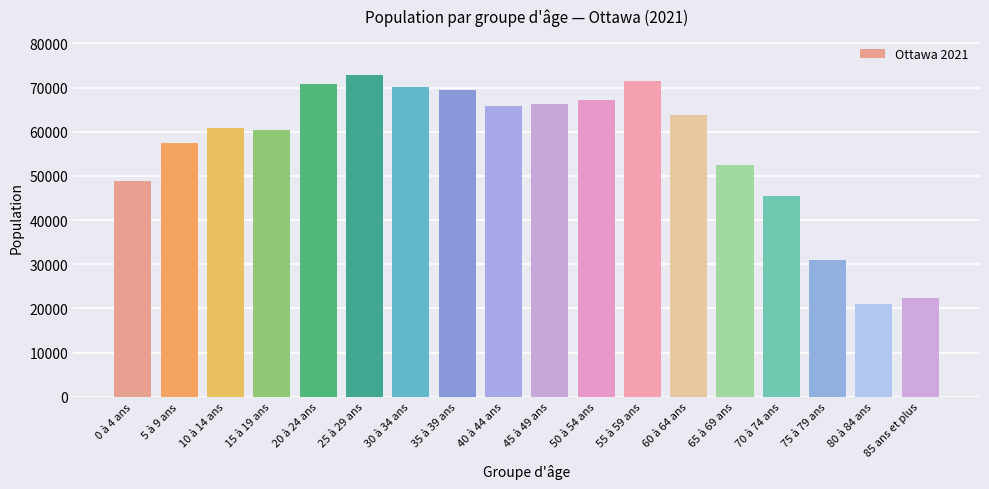

Are the bars horizontal?

No